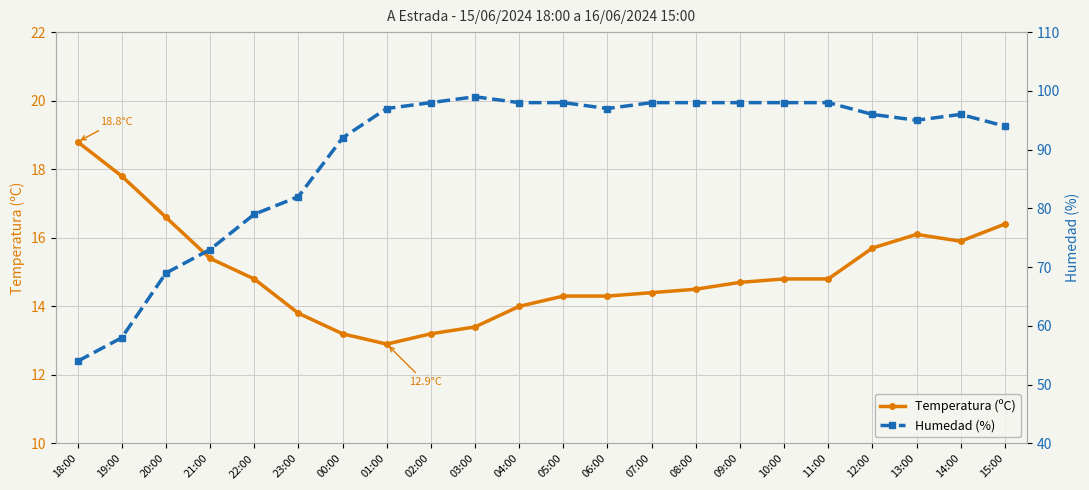

What is the difference between the highest and lowest values at 18:00?

35.2